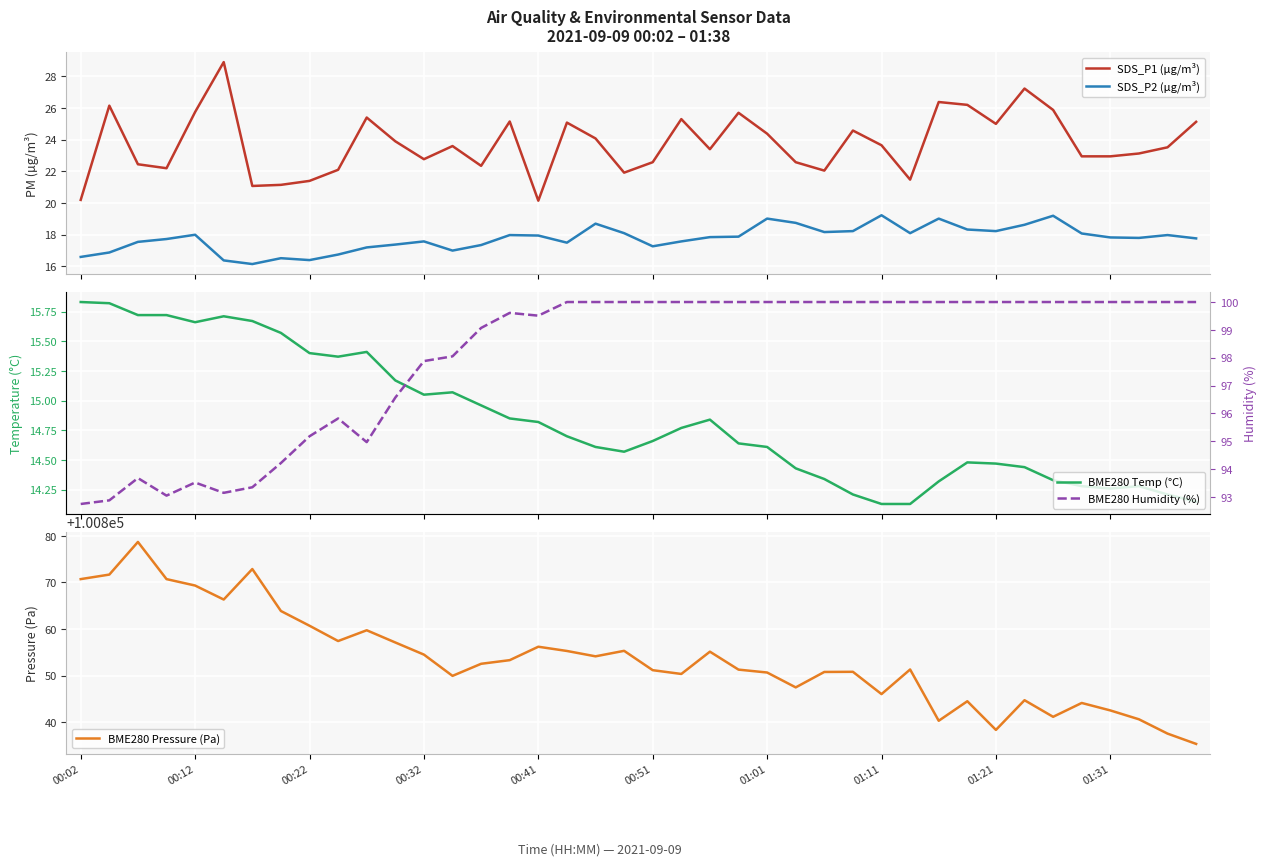

How many lines are shown in the chart?

5